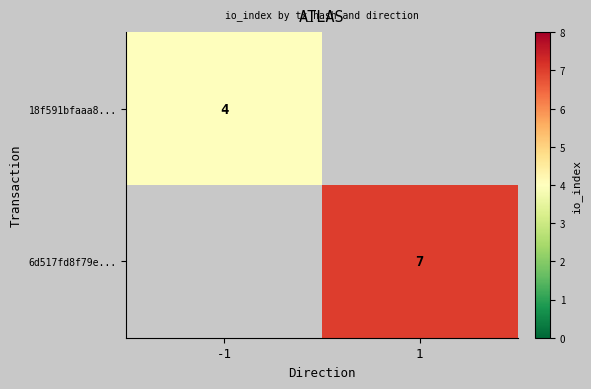

True or false: 18f591bfaaa8... has a value of 2 at -1.

False